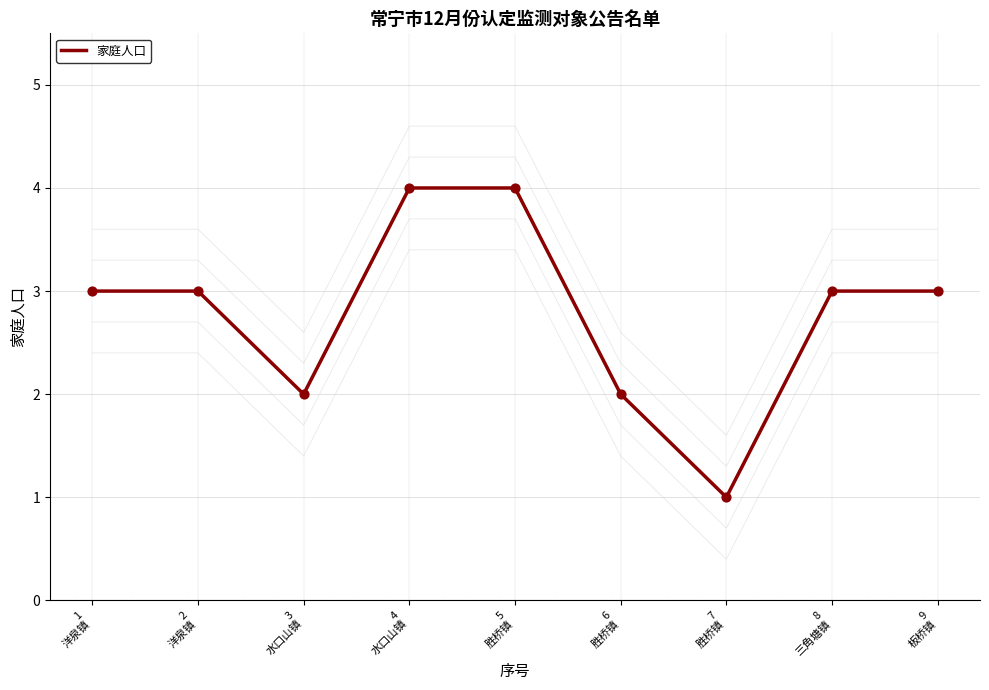

Which has a higher value, 9
板桥镇 or 8
三角塘镇?

9
板桥镇